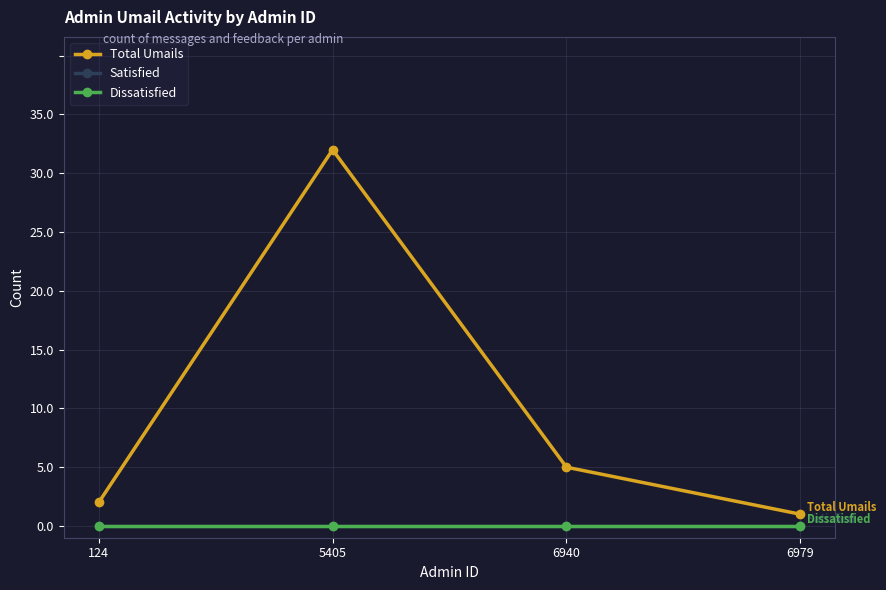

At which label is Total Umails closest to 16?

6940